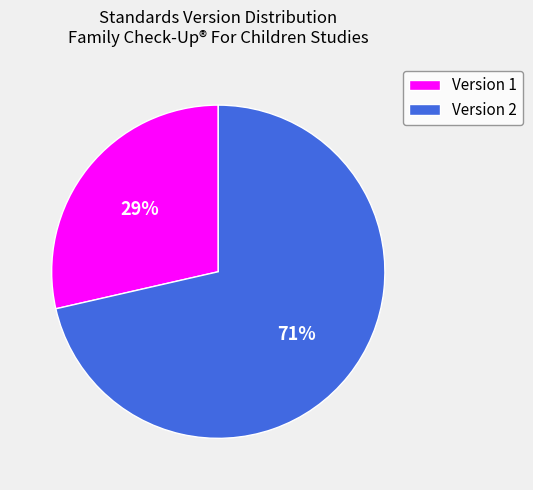

Which category accounts for the majority?

Version 2